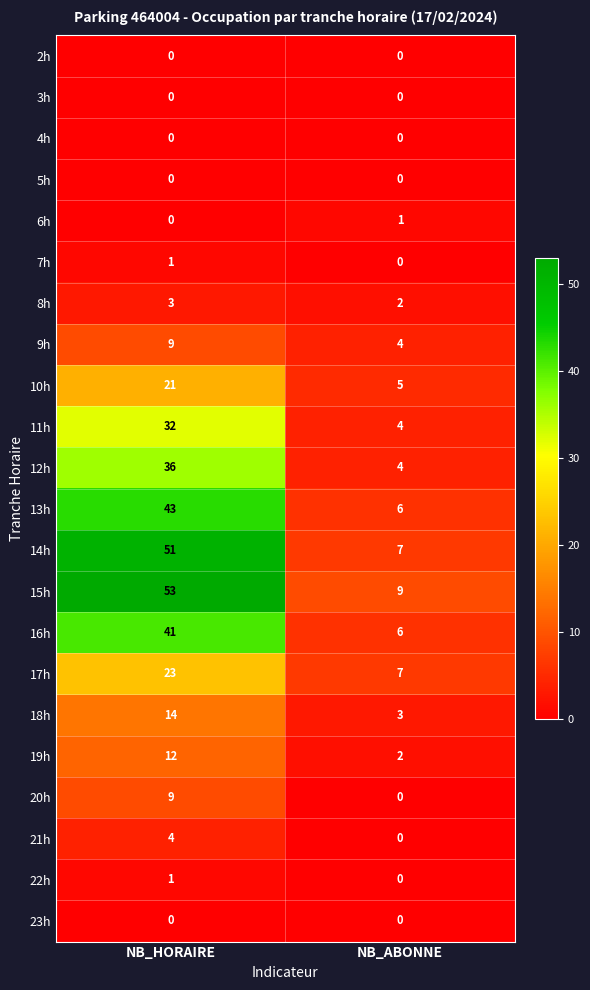

At which category is the sum across all series the highest?

NB_HORAIRE